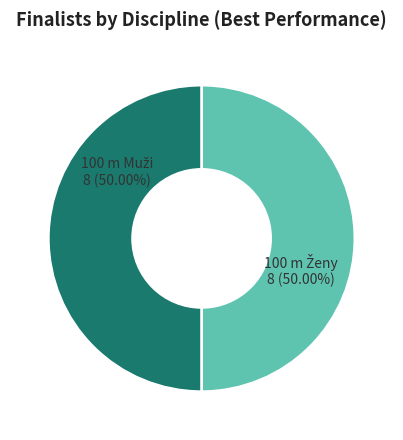

How many slices are in this pie chart?

2